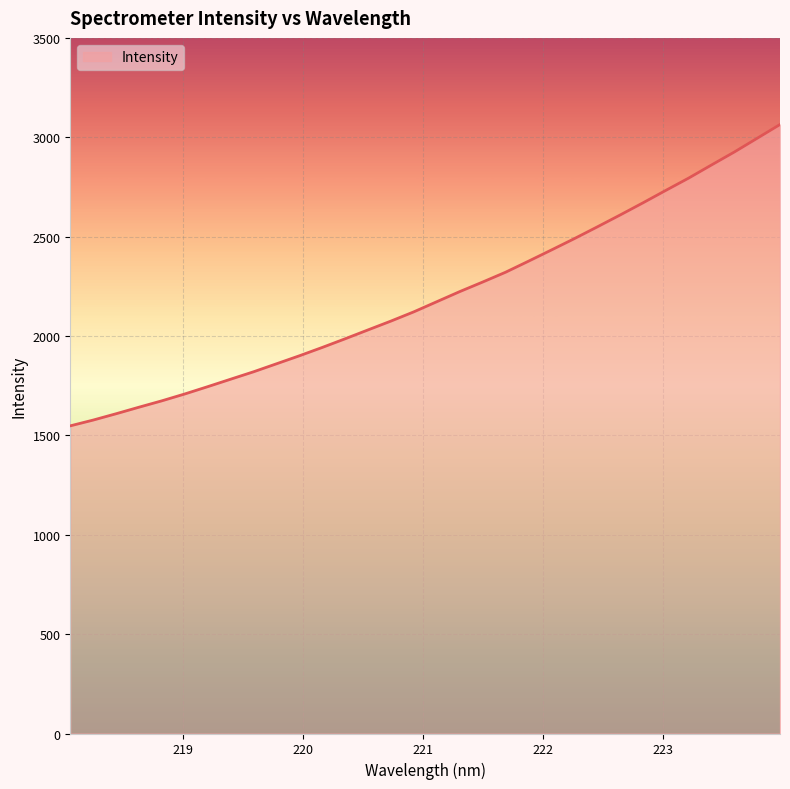

What is the difference between the maximum and minimum values?

1516.2